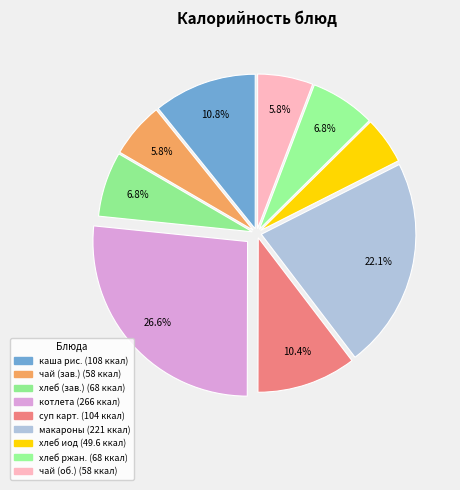

Count the number of slices in the pie.

9